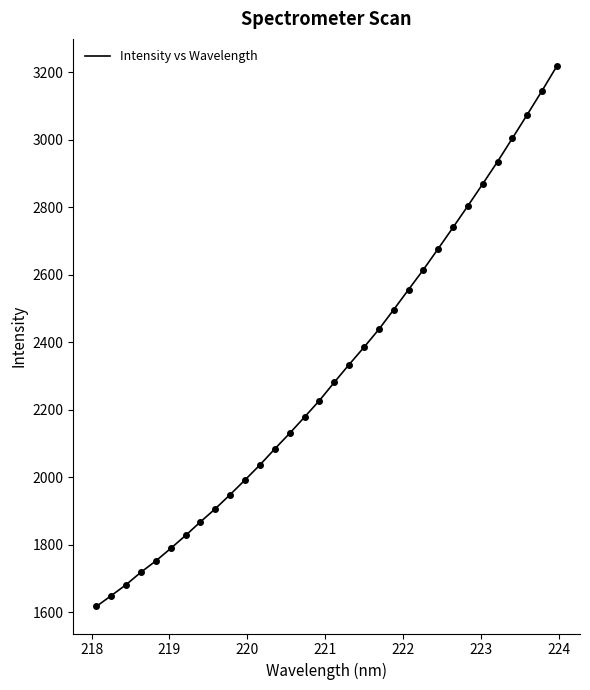

What is the smallest value displayed?

1616.8